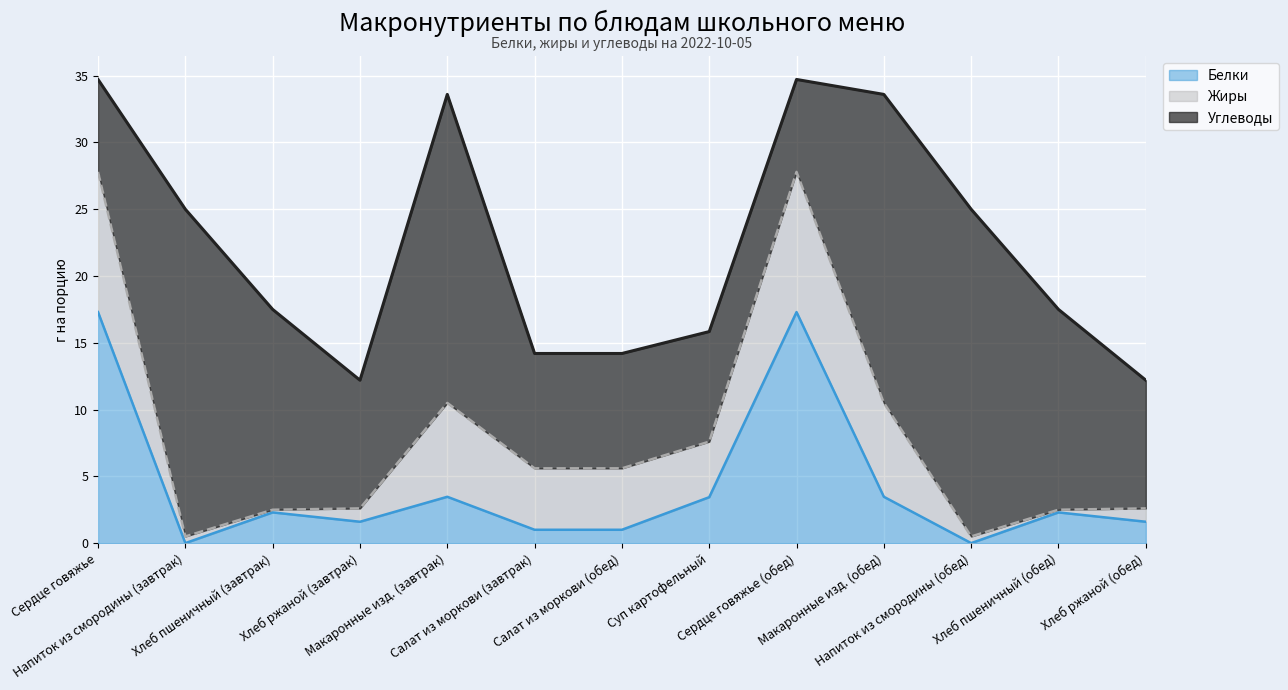

How many interior local valleys does the Белки series have?

3